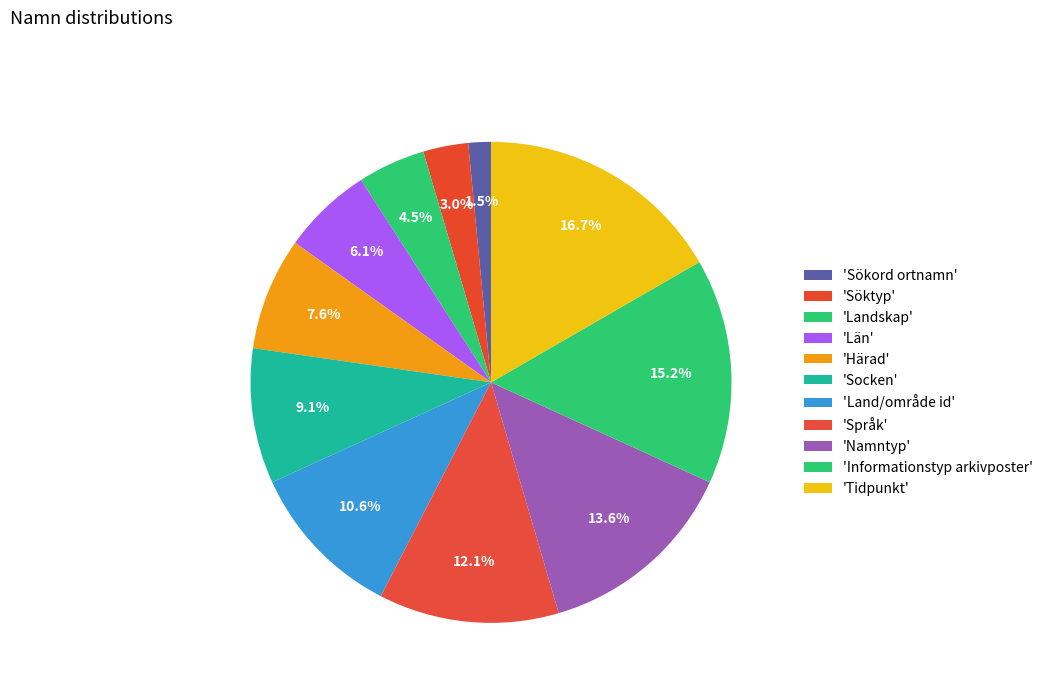

How many slices are in this pie chart?

11